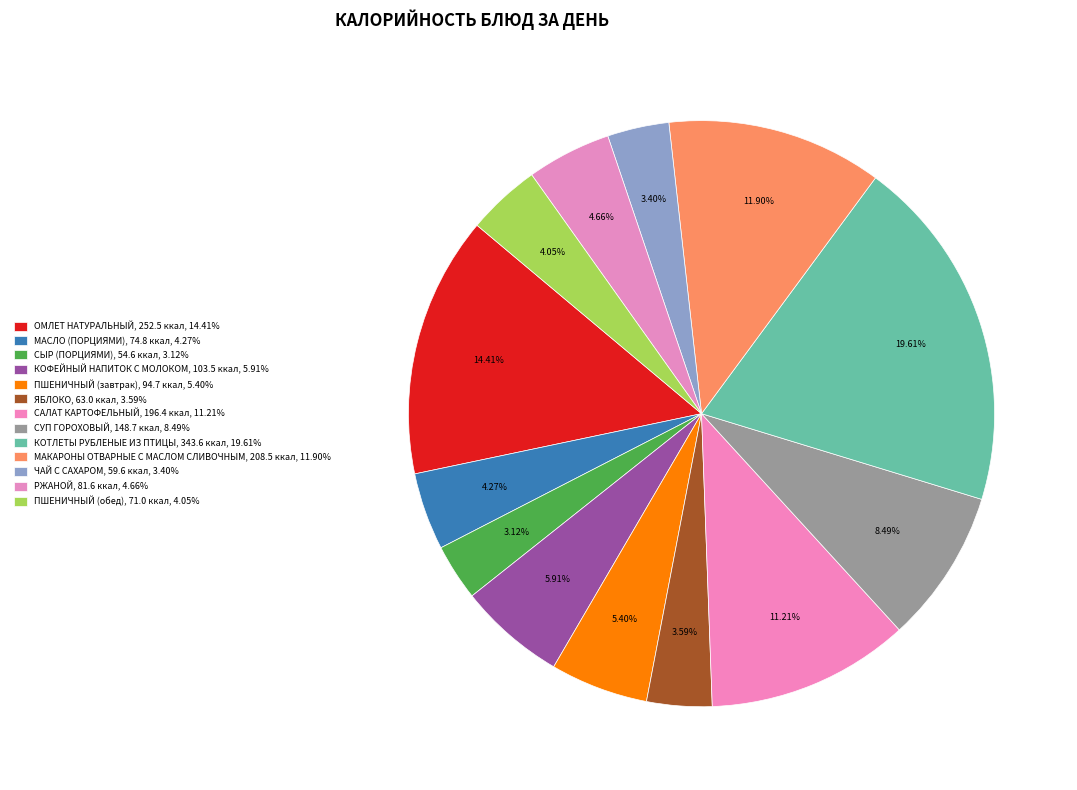

Which category has the biggest portion of the pie?

КОТЛЕТЫ РУБЛЕНЫЕ ИЗ ПТИЦЫ